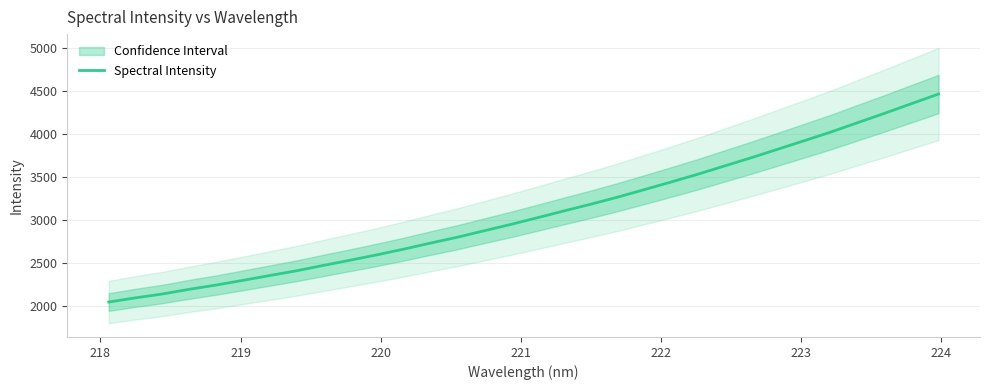

What is the smallest value displayed?

2049.3